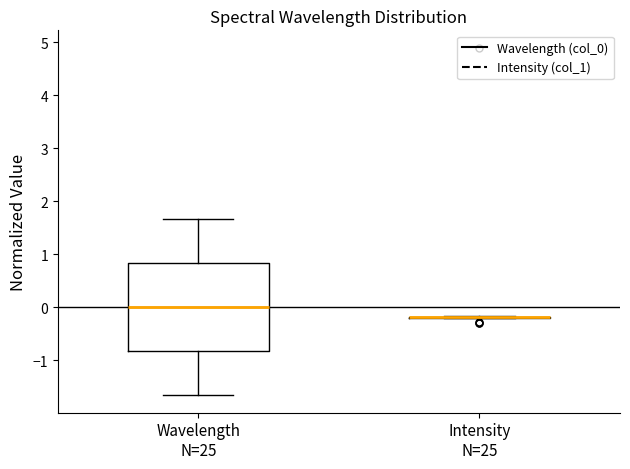

Reading left to right, transcribe this box plot: for each box, give where its median line is, the range the box spans, and where its two whiskers end, as read against the y-axis. The values are not printed on the chart, so give them approximately, as read against the axis.

Wavelength N=25: median 0.0, box -0.8 to 0.8, whiskers -1.7 to 1.7
Intensity N=25: box collapsed to a line at -0.2, whiskers -0.2 to -0.2